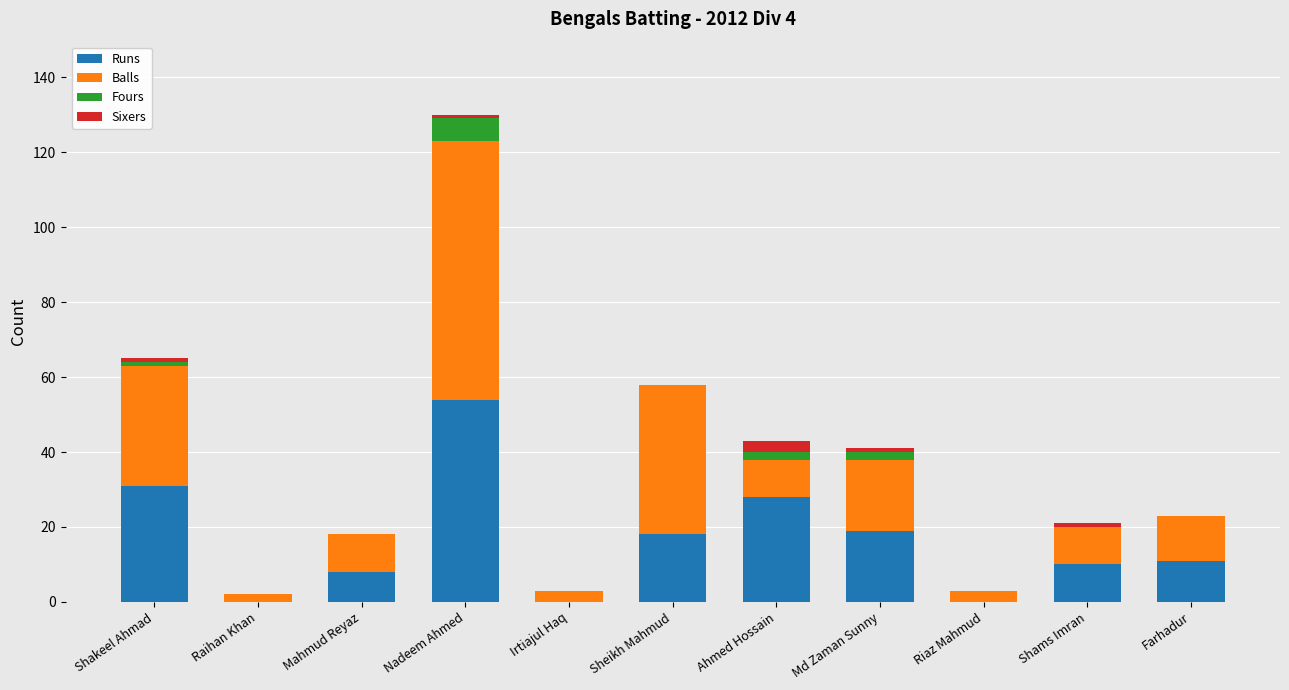

At which category is the sum across all series the highest?

Nadeem Ahmed